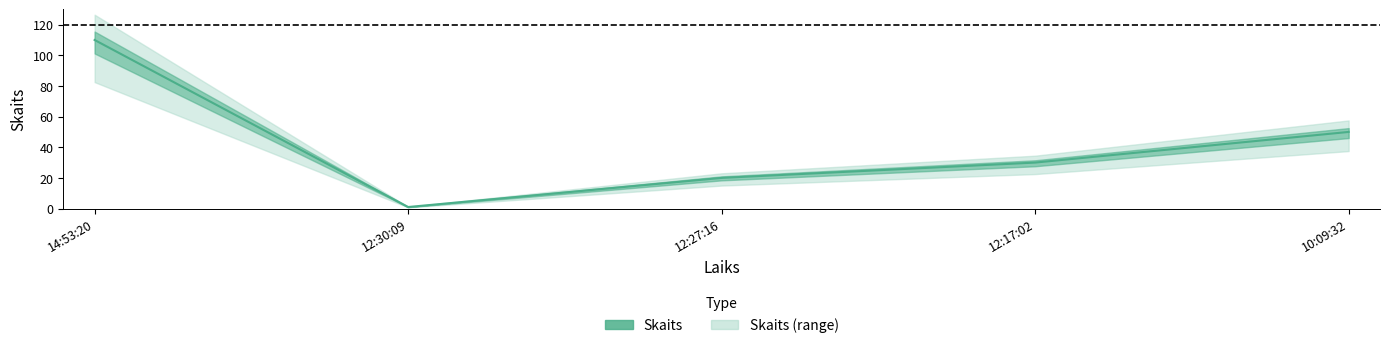

What is the difference between the maximum and second lowest values?

90